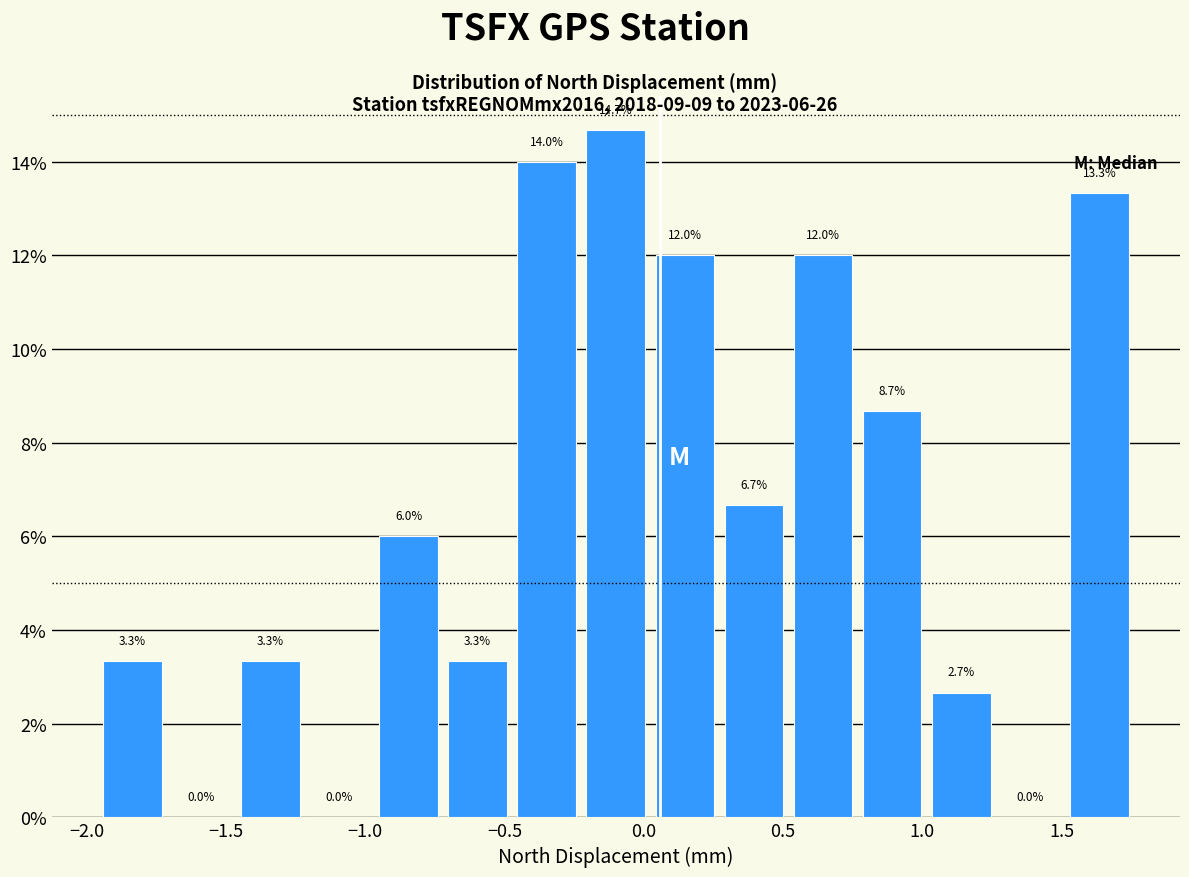

Which range on the x-axis has the tallest bar?

-0.20 to 0.00